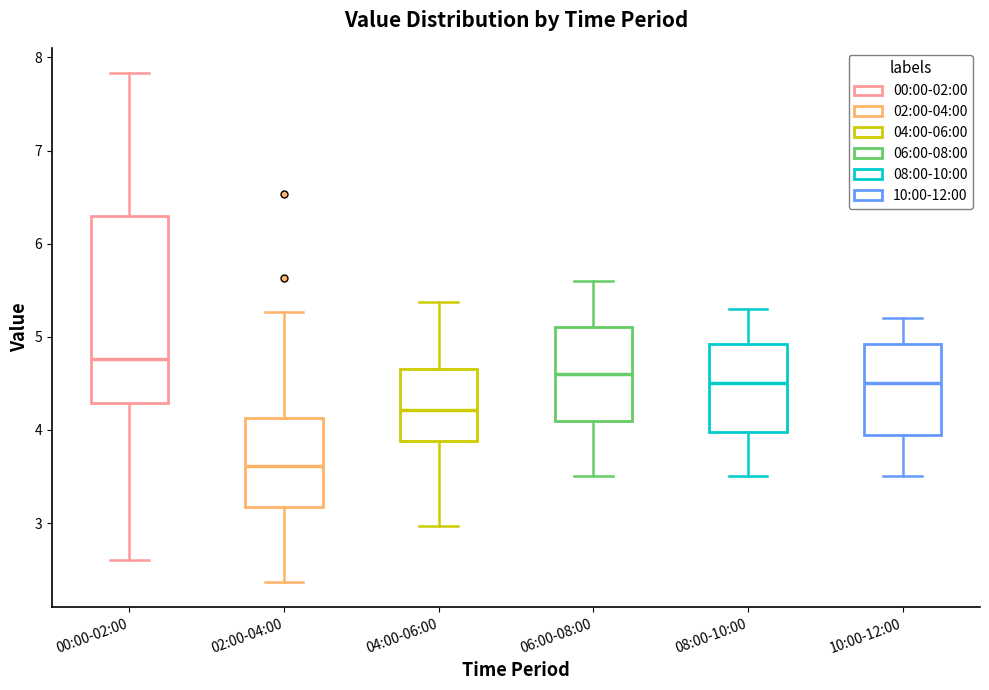

Reading left to right, read every box against the y-axis: the position of its median line, the range the box covers, and the ends of its whiskers. The values are not printed on the chart, so give them approximately, as read against the axis.

00:00-02:00: median 4.8, box 4.3 to 6.3, whiskers 2.6 to 7.8
02:00-04:00: median 3.6, box 3.2 to 4.1, whiskers 2.4 to 5.3
04:00-06:00: median 4.2, box 3.9 to 4.7, whiskers 3.0 to 5.4
06:00-08:00: median 4.6, box 4.1 to 5.1, whiskers 3.5 to 5.6
08:00-10:00: median 4.5, box 4.0 to 4.9, whiskers 3.5 to 5.3
10:00-12:00: median 4.5, box 4.0 to 4.9, whiskers 3.5 to 5.2